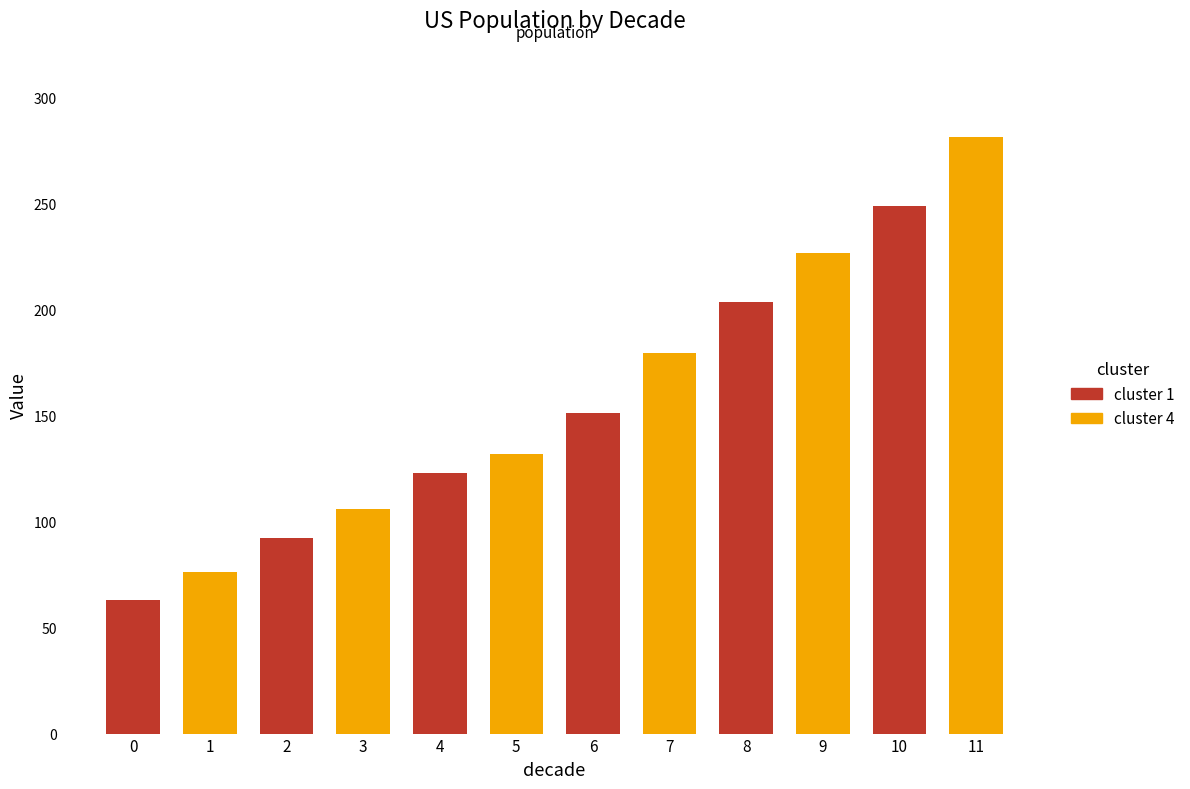

True or false: the data shows 184.5 at 4.

False